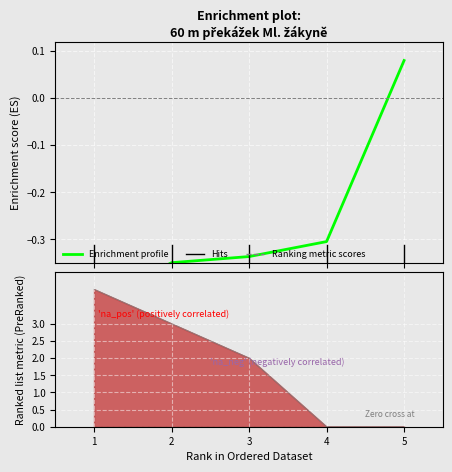

Reading left to right, what are all the values shown in this chart?

-0.4	-0.4	-0.3	-0.3	0.1